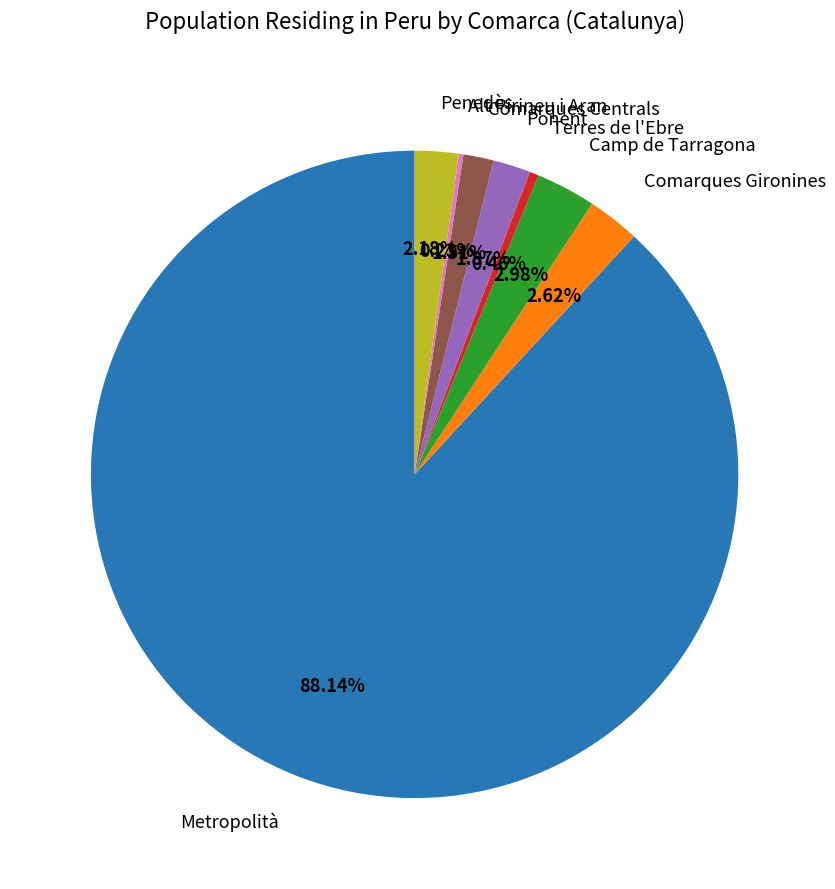

To the nearest percent, what is the difference between the largest and smallest slice percentages?

88%